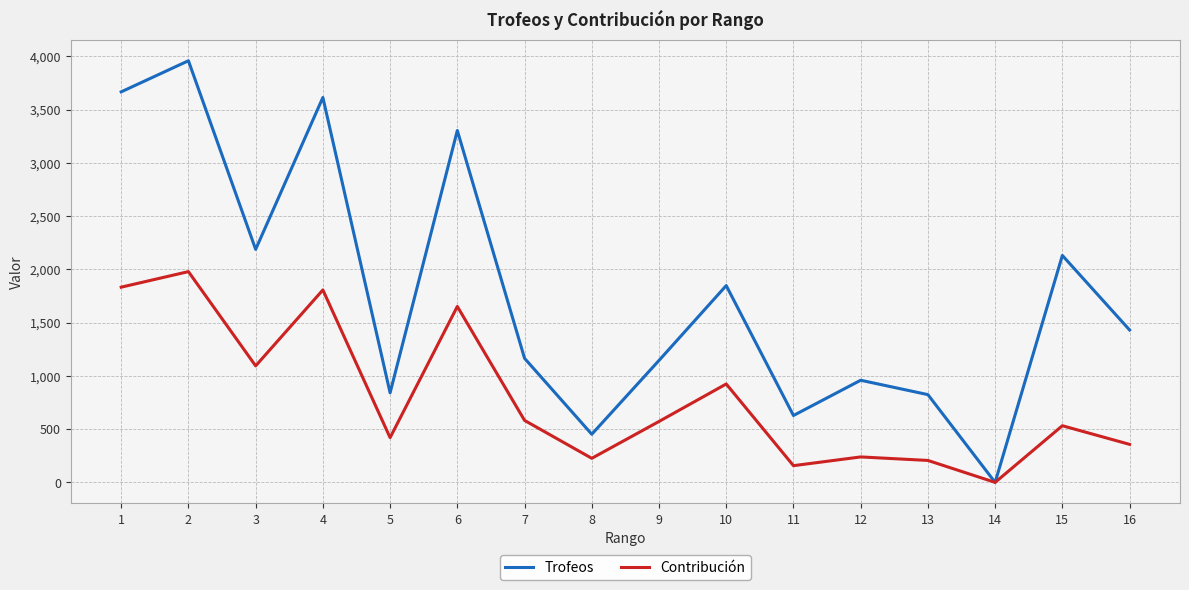

The Contribución series shows 263 at 9. True or false?

False